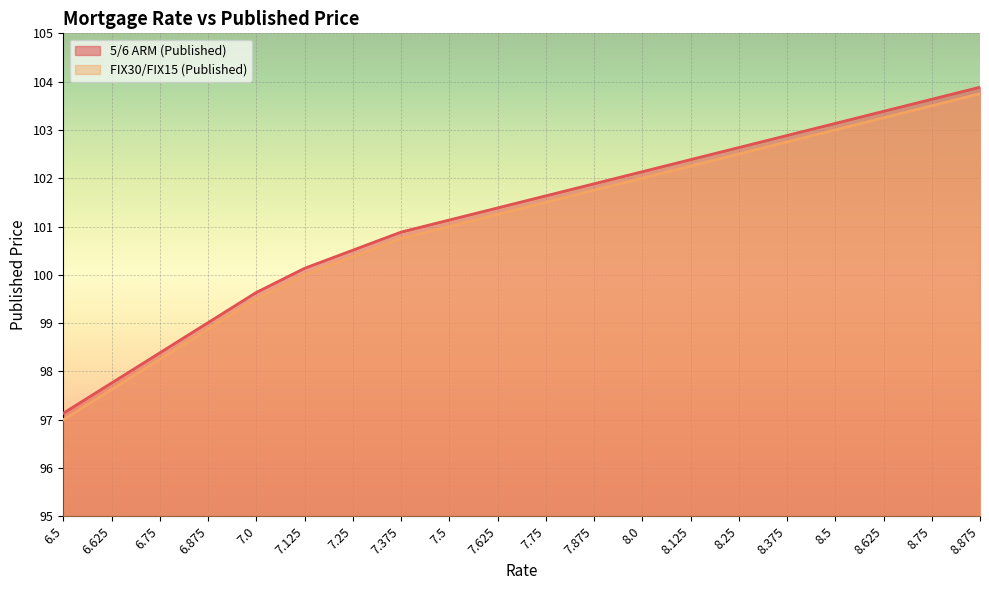

True or false: 5/6 ARM (Published) and FIX30/FIX15 (Published) intersect in this chart.

False